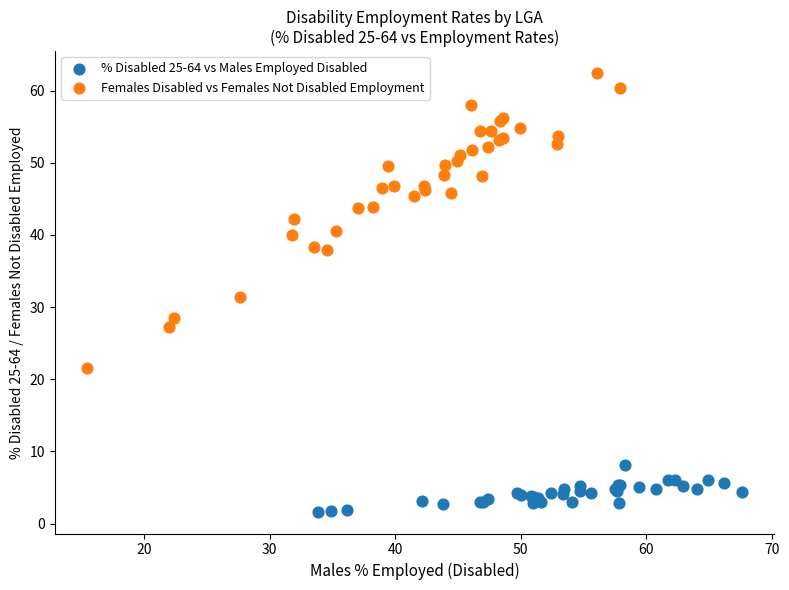

Which series contains the lowest Y value?

% Disabled 25-64 vs Males Employed Disabled